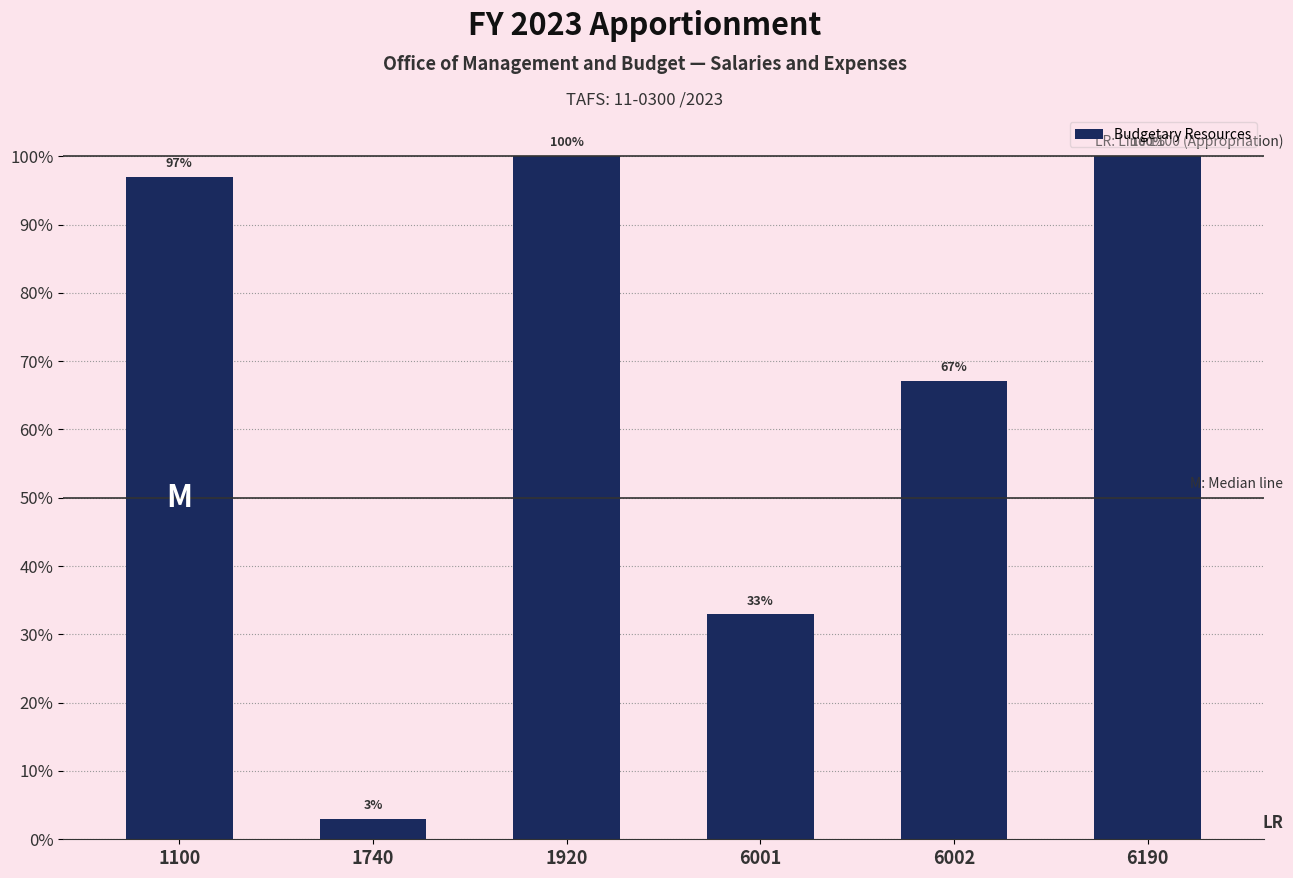

Does the chart contain any negative values?

No